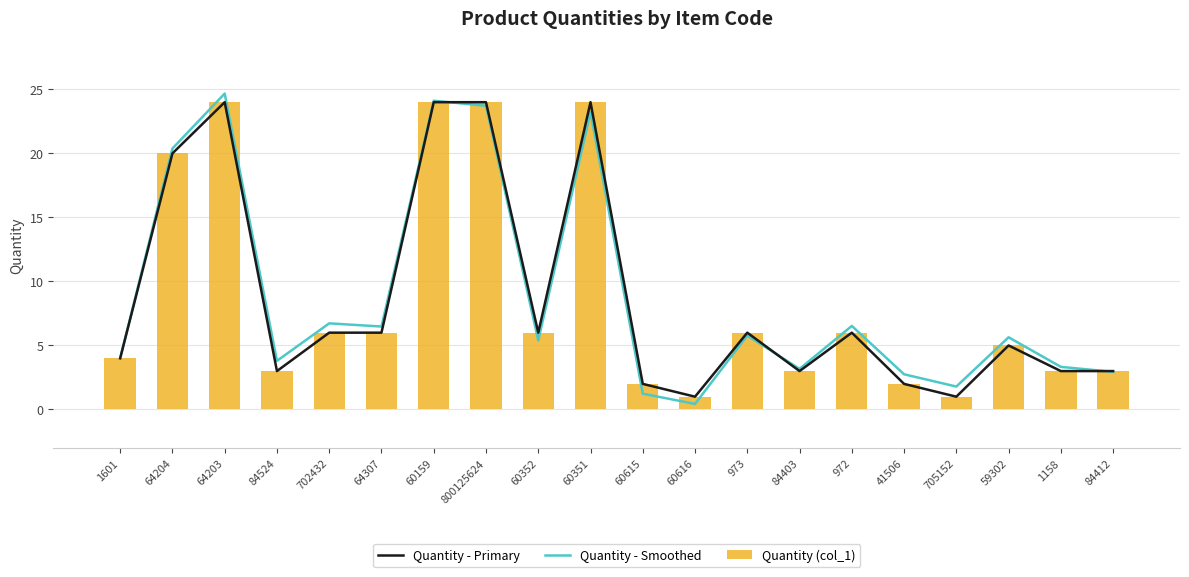

Reading left to right, list all the values displayed in this chart.

Quantity - Primary: 1601=4.0	64204=20.0	64203=24.0	84524=3.0	702432=6.0	64307=6.0	60159=24.0	800125624=24.0	60352=6.0	60351=24.0	60615=2.0	60616=1.0	973=6.0	84403=3.0	972=6.0	41506=2.0	705152=1.0	59302=5.0	1158=3.0	84412=3.0
Quantity - Smoothed: 1601=4.0	64204=20.4	64203=24.7	84524=3.8	702432=6.7	64307=6.5	60159=24.1	800125624=23.7	60352=5.4	60351=23.2	60615=1.2	60616=0.4	973=5.8	84403=3.2	972=6.5	41506=2.8	705152=1.8	59302=5.6	1158=3.3	84412=2.9
Quantity (col_1): 1601=4.0	64204=20.0	64203=24.0	84524=3.0	702432=6.0	64307=6.0	60159=24.0	800125624=24.0	60352=6.0	60351=24.0	60615=2.0	60616=1.0	973=6.0	84403=3.0	972=6.0	41506=2.0	705152=1.0	59302=5.0	1158=3.0	84412=3.0